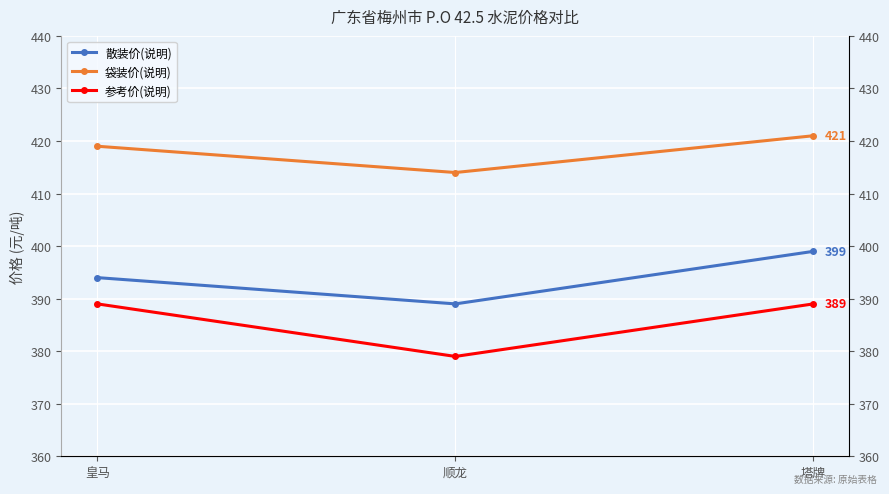

Reading right to left, transcribe all the data shown in this chart.

散装价(说明): 塔牌=399	顺龙=389	皇马=394
袋装价(说明): 塔牌=421	顺龙=414	皇马=419
参考价(说明): 塔牌=389	顺龙=379	皇马=389